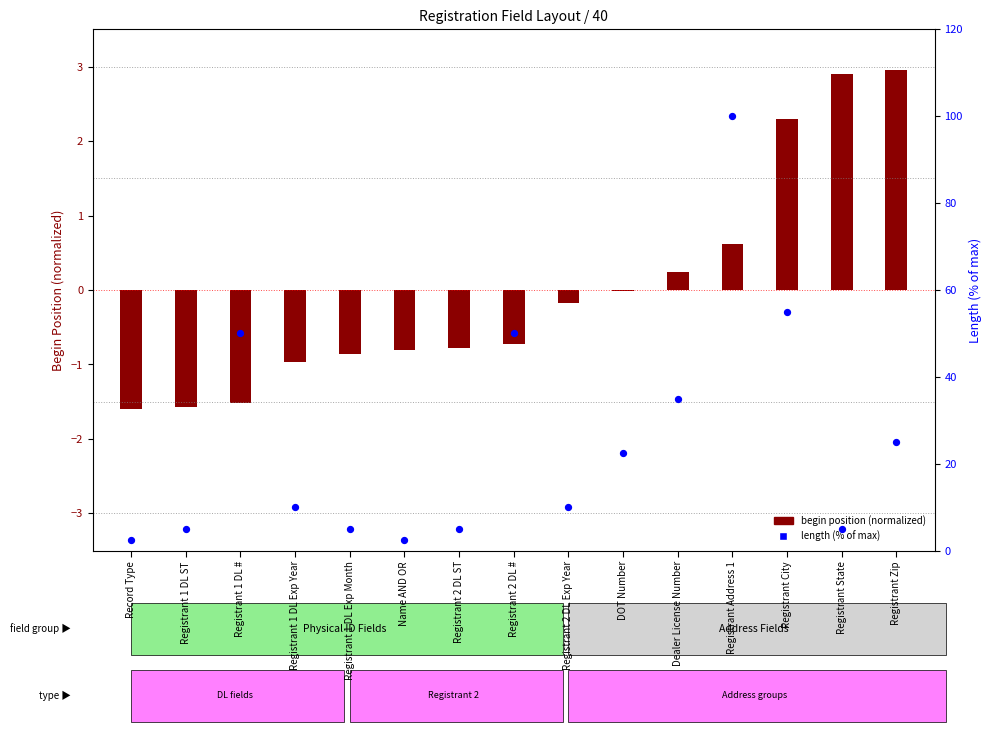

Which series contains the highest Y value?

length (% of max)